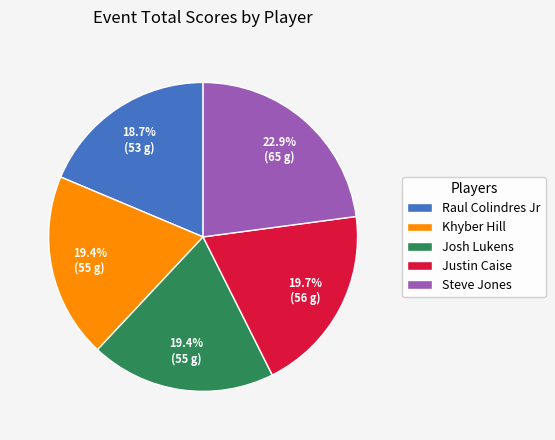

Is it true that Steve Jones is 35% of the pie?

False